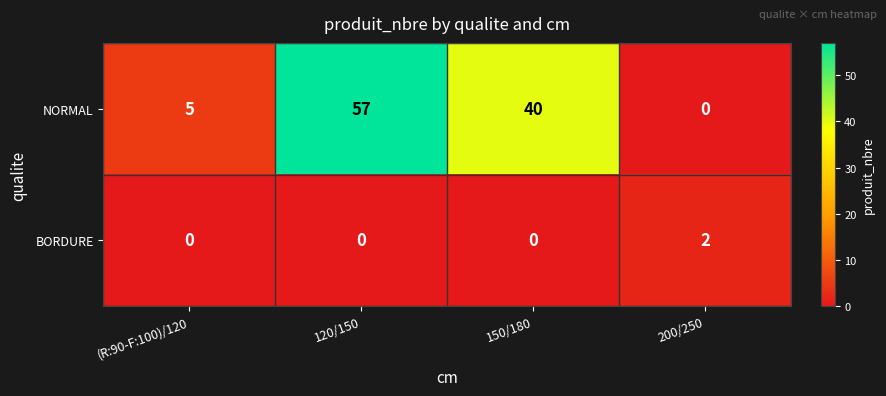

At which category is the sum across all series the highest?

120/150